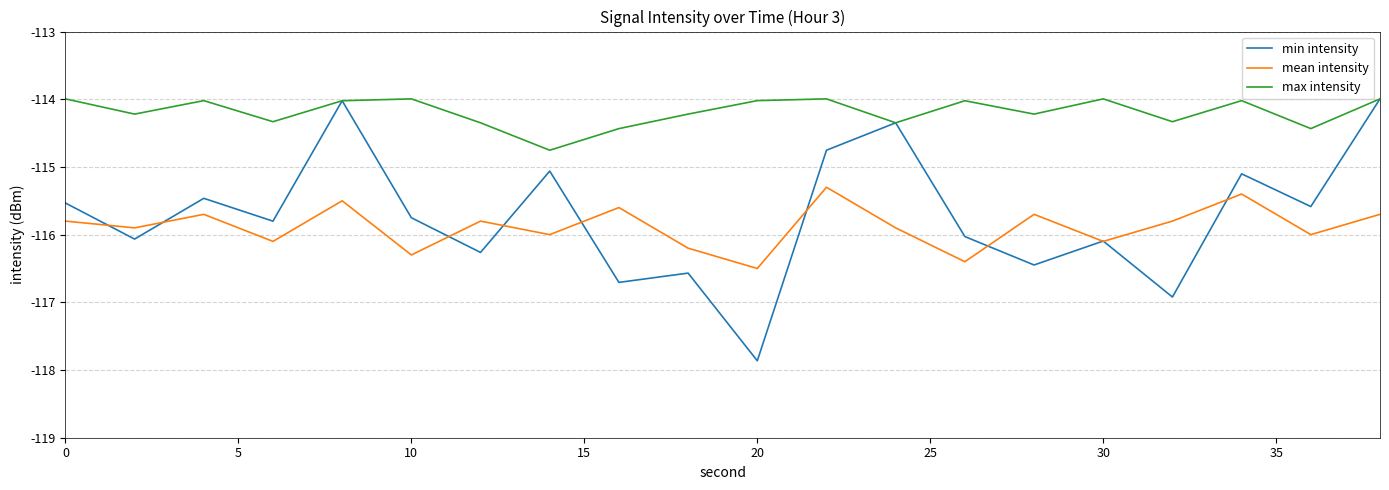

Which series has the largest total across all categories?

max intensity